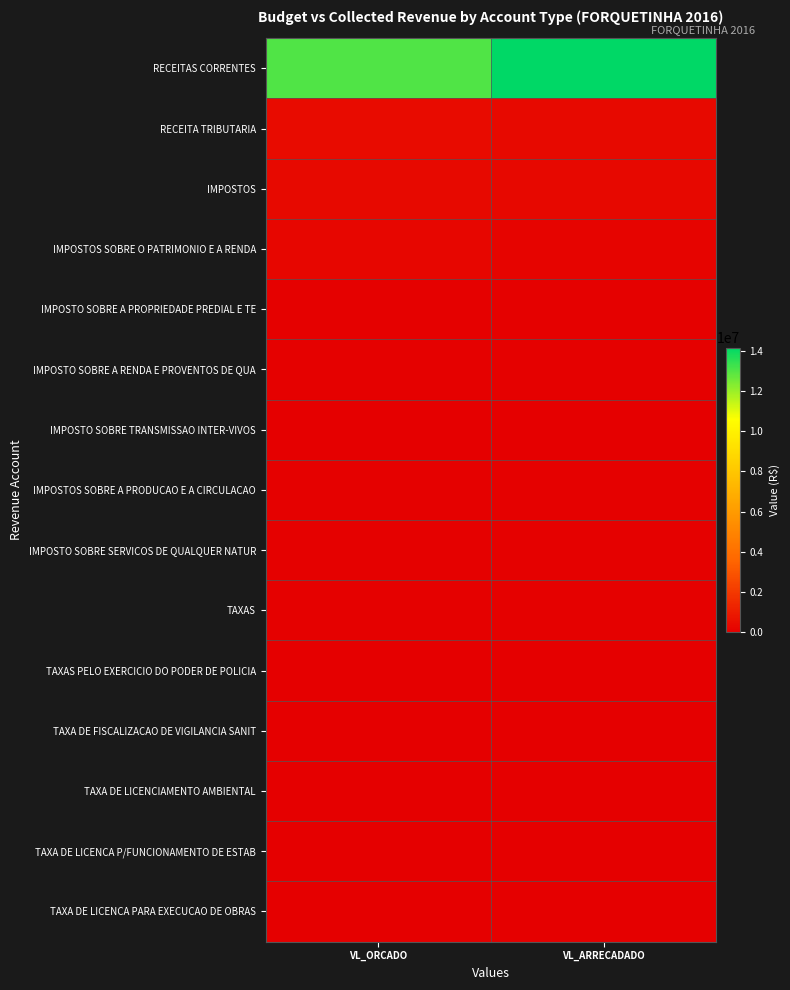

Which series has the widest spread of values?

RECEITAS CORRENTES